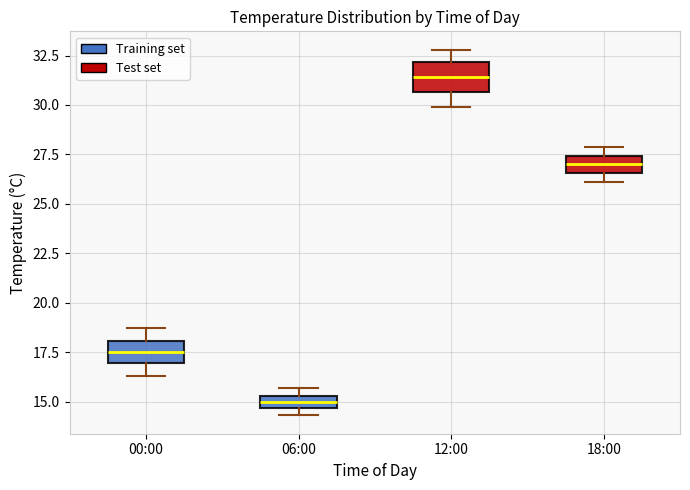

Where is the lower edge of the box for 12:00 on the y-axis? The values are not printed on the chart, so give them approximately, as read against the axis.

30.5